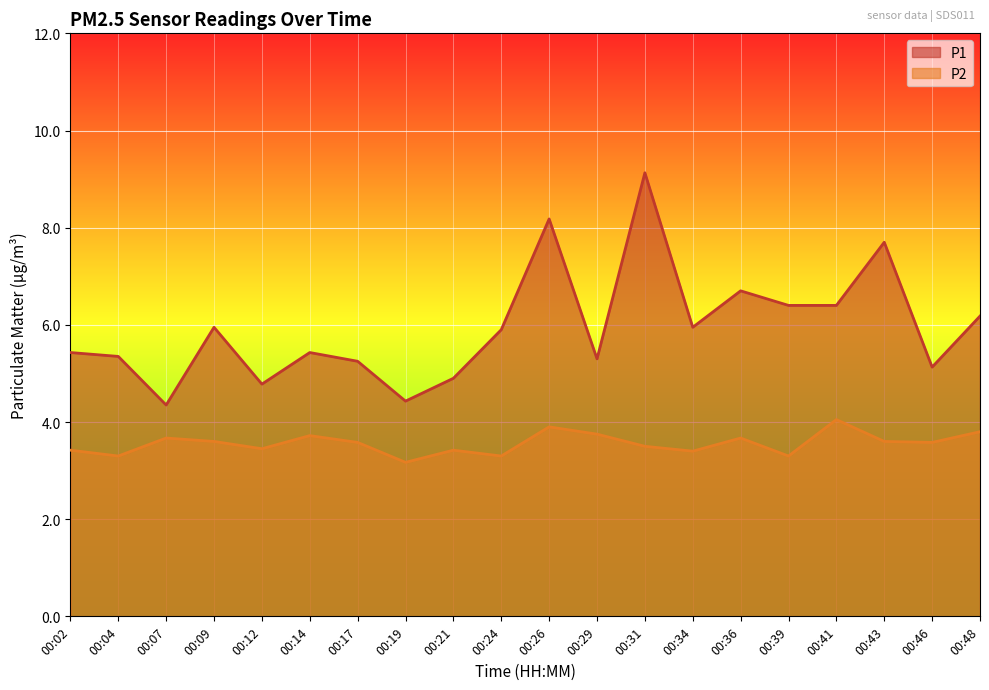

How many interior local valleys does the P2 series have?

7